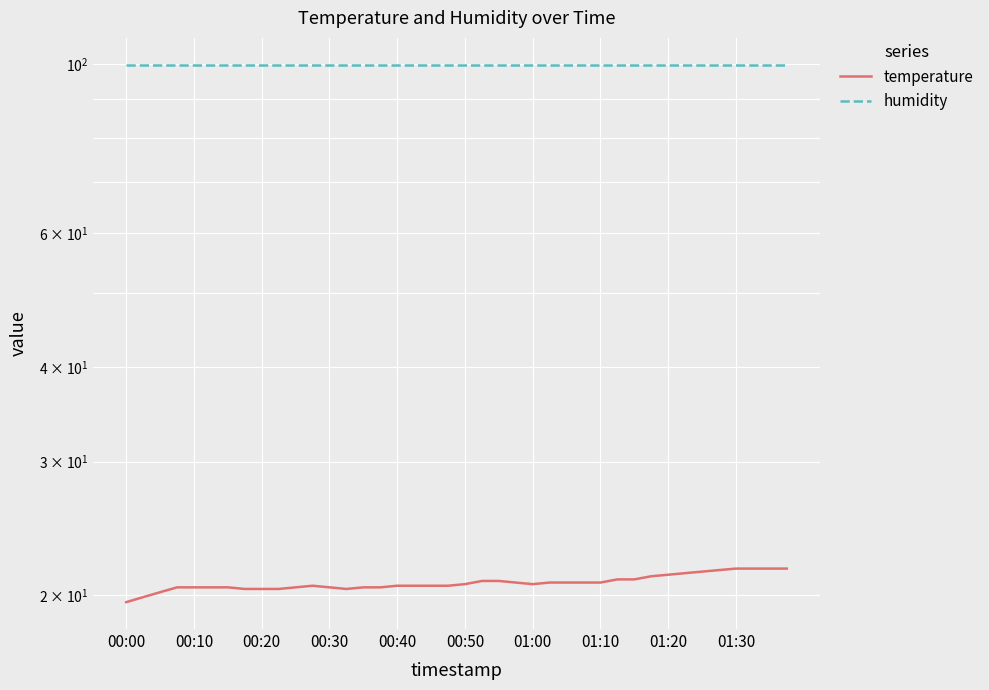

Is the value of temperature at 13 greater than the value of humidity at 36?

No